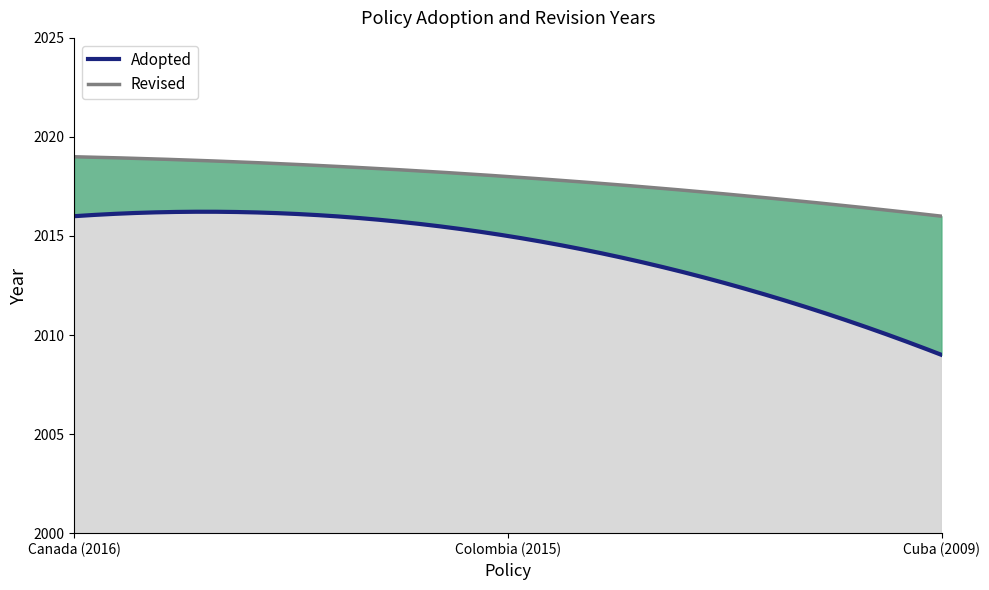

Between Cuba (2009) and Colombia (2015), which is larger?

Colombia (2015)